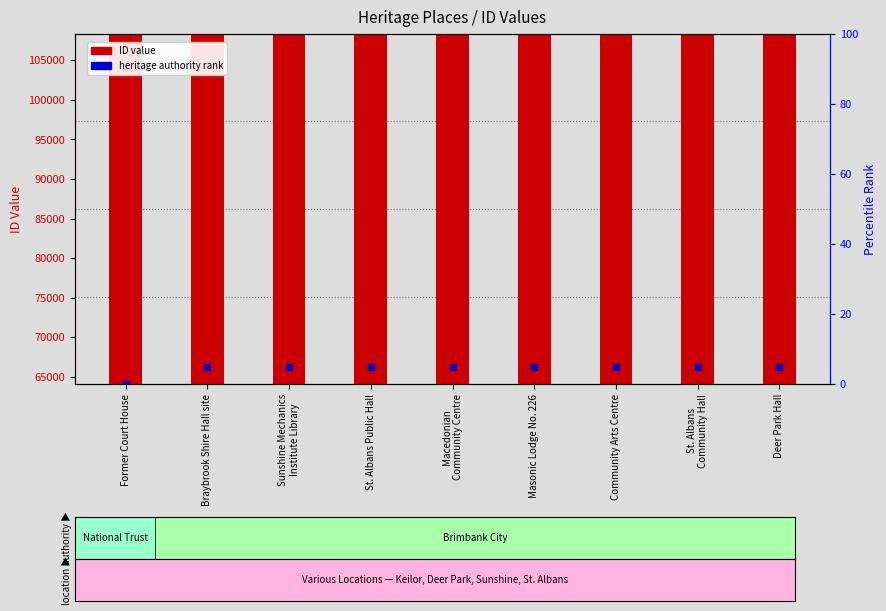

What is the maximum value shown in the chart?

106324